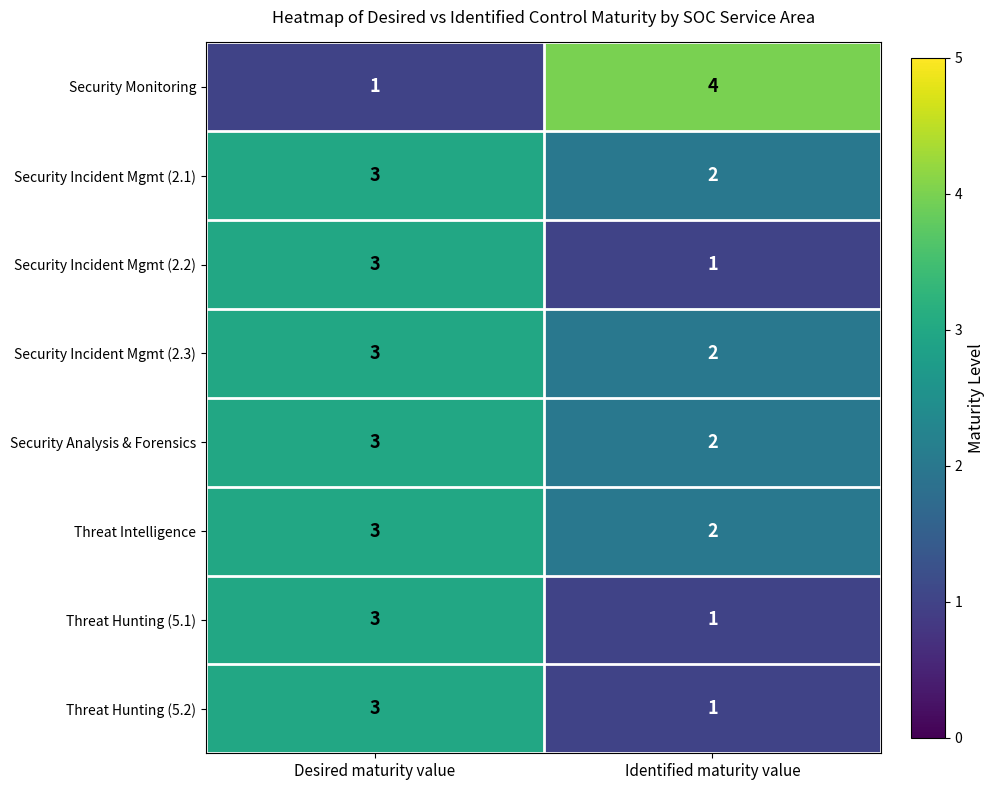

What is the sum of all Threat Hunting (5.1) values?

4